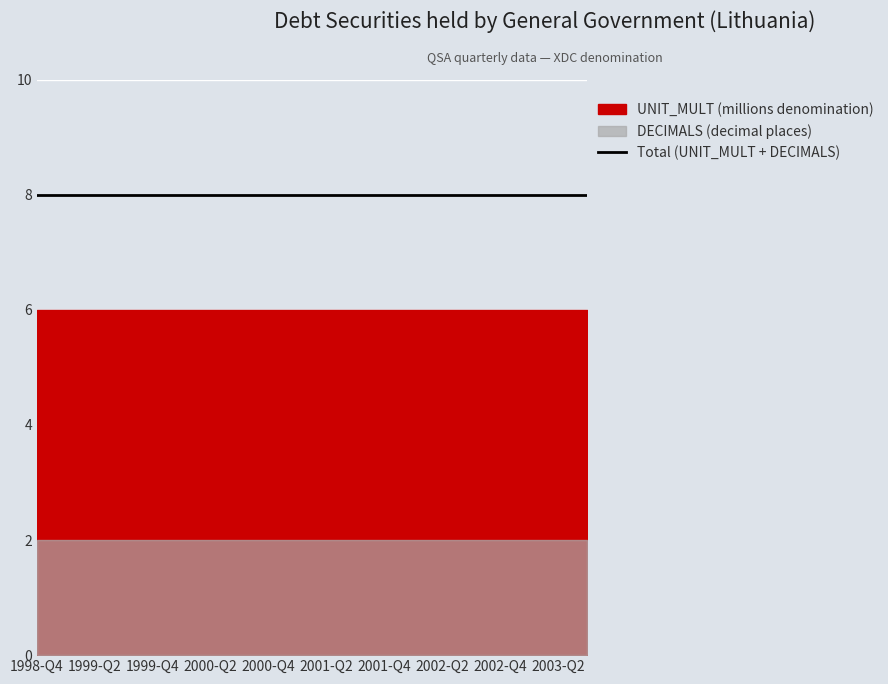

What is the total value across all series at 2002-Q1?

8